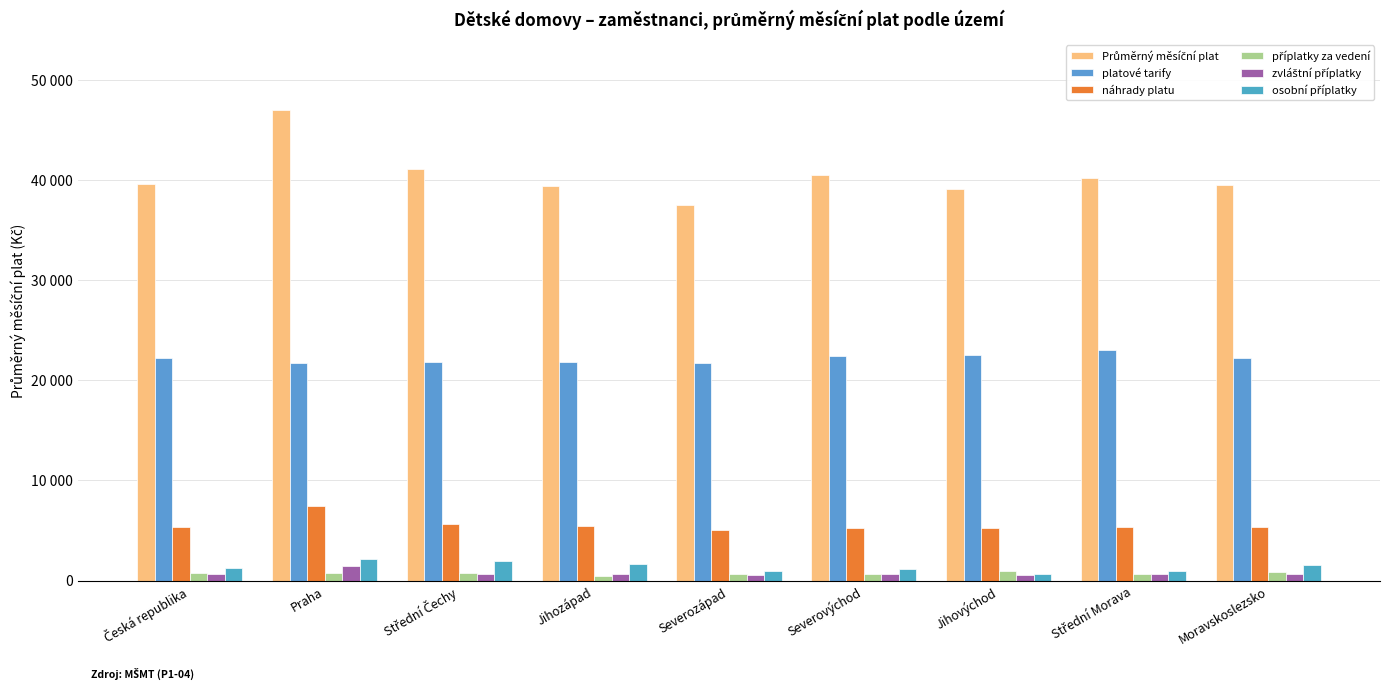

Are the bars horizontal?

No